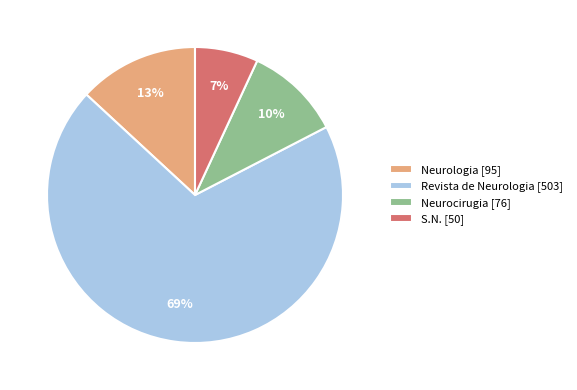

To the nearest percent, what is the combined percentage of Neurocirugia and S.N.?

17%